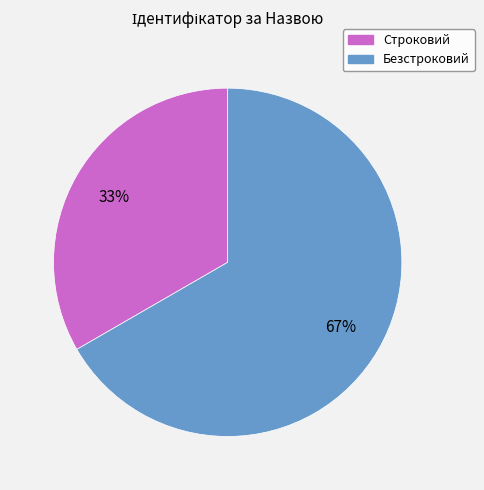

How many segments does this pie chart have?

2